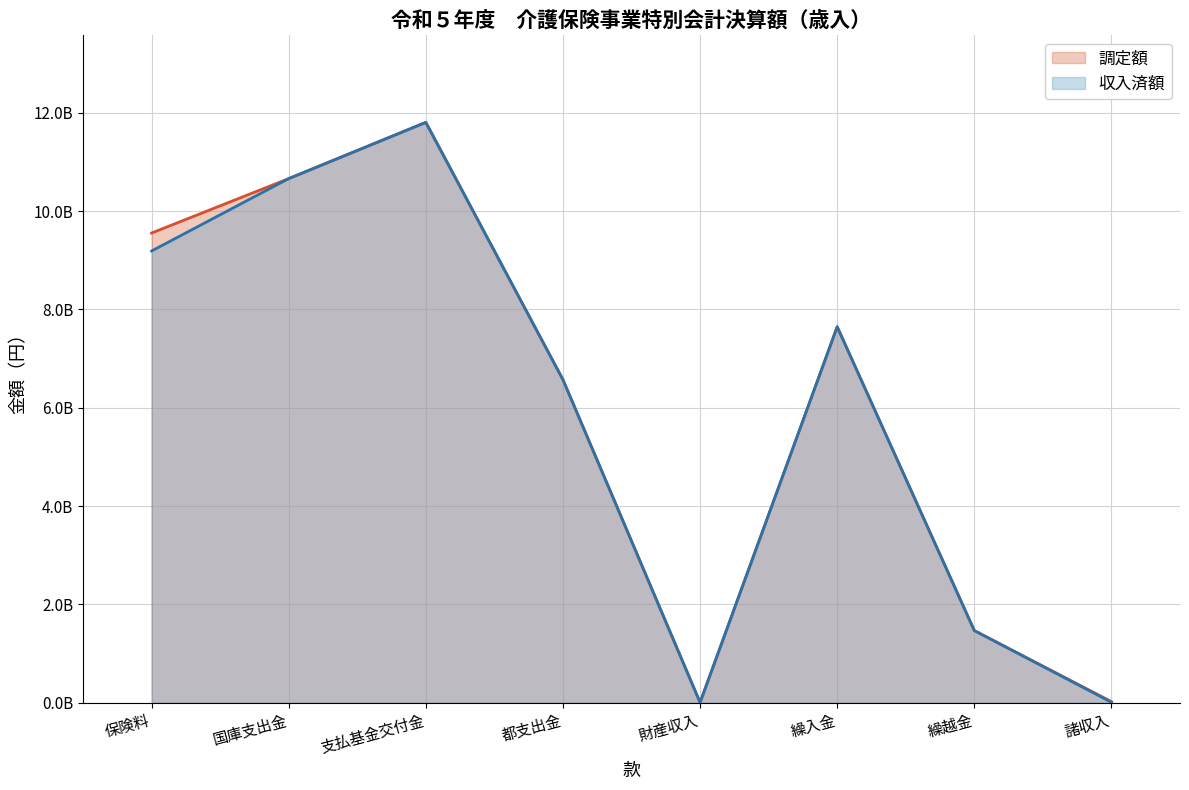

Count the number of categories in the chart.

8